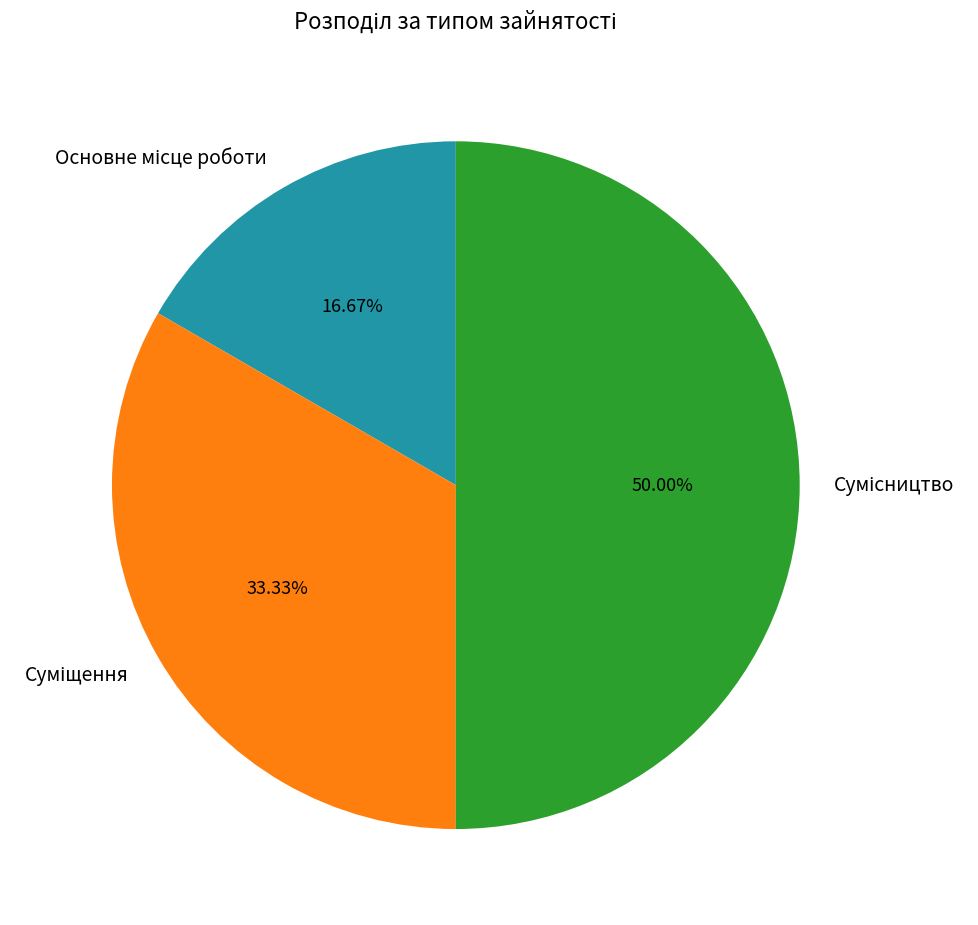

What is the change in value from Суміщення to Сумісництво?

+1